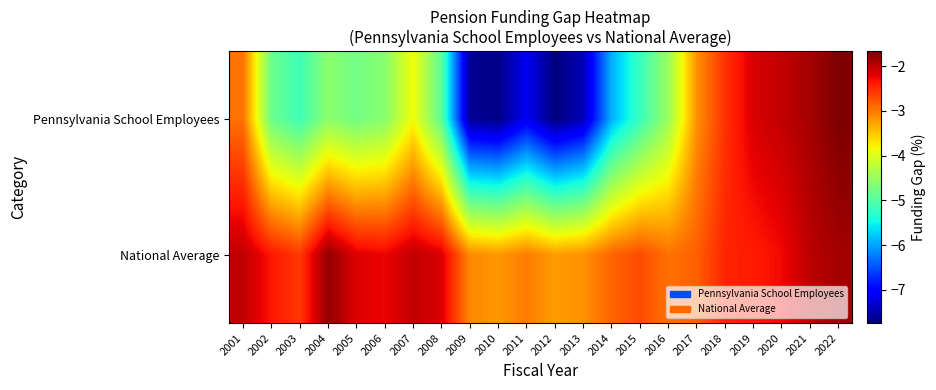

Rank the series by their maximum value, from highest to lowest.

Pennsylvania School Employees, National Average